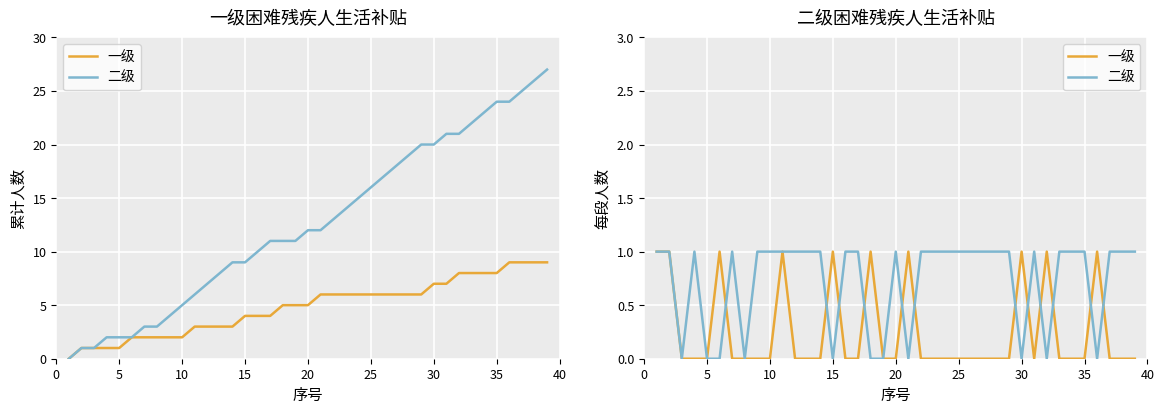

How many series are shown in this chart?

2